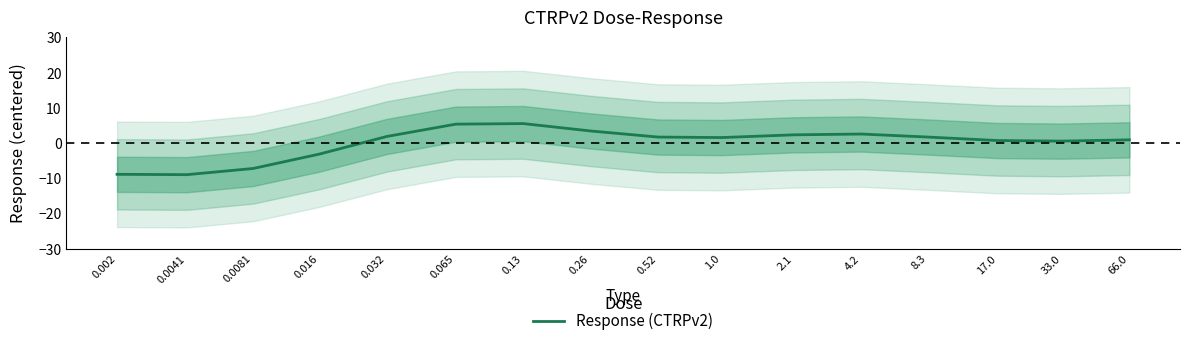

At which label does the data first exceed 1?

0.032